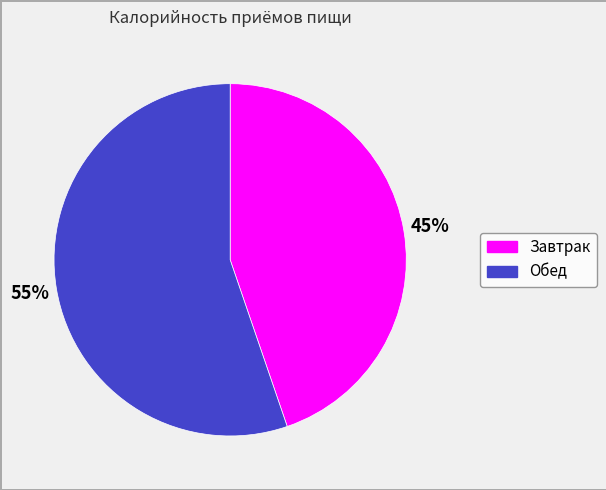

To the nearest percent, what is the difference between the largest and smallest slice percentages?

10%